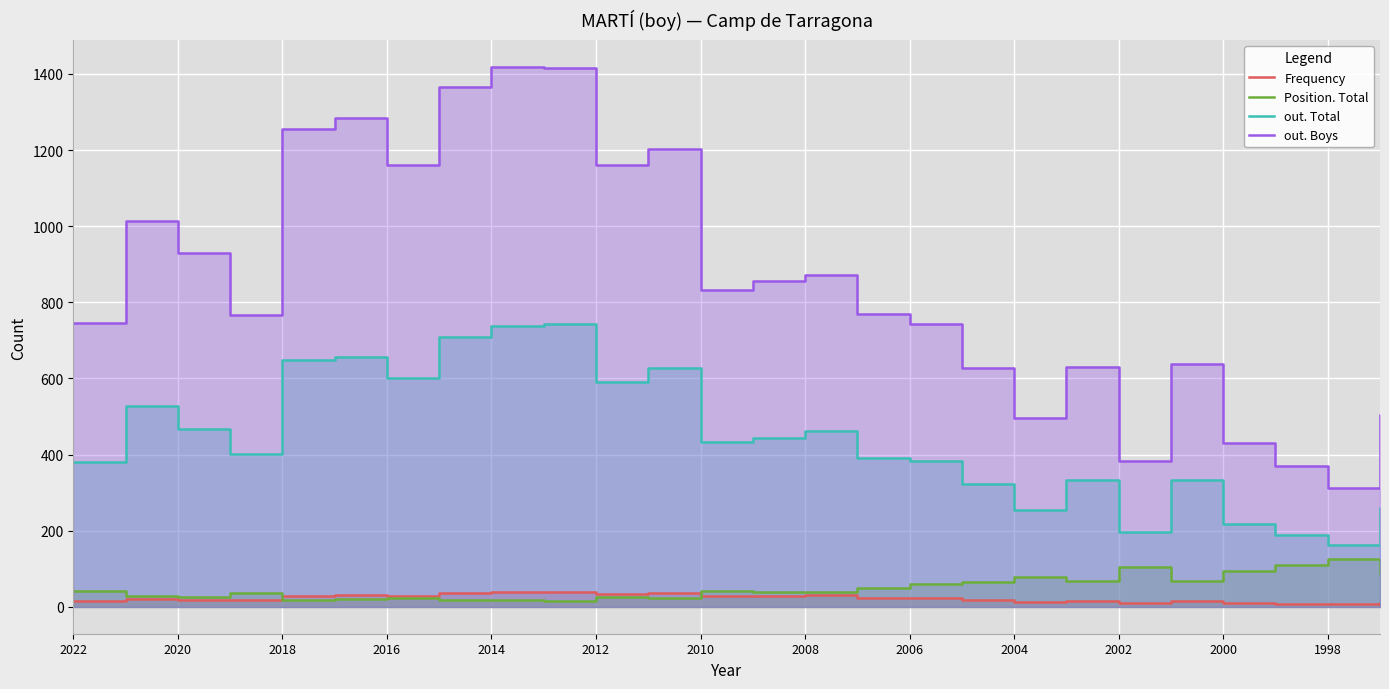

Between 2016 and 20, which is larger?

2016